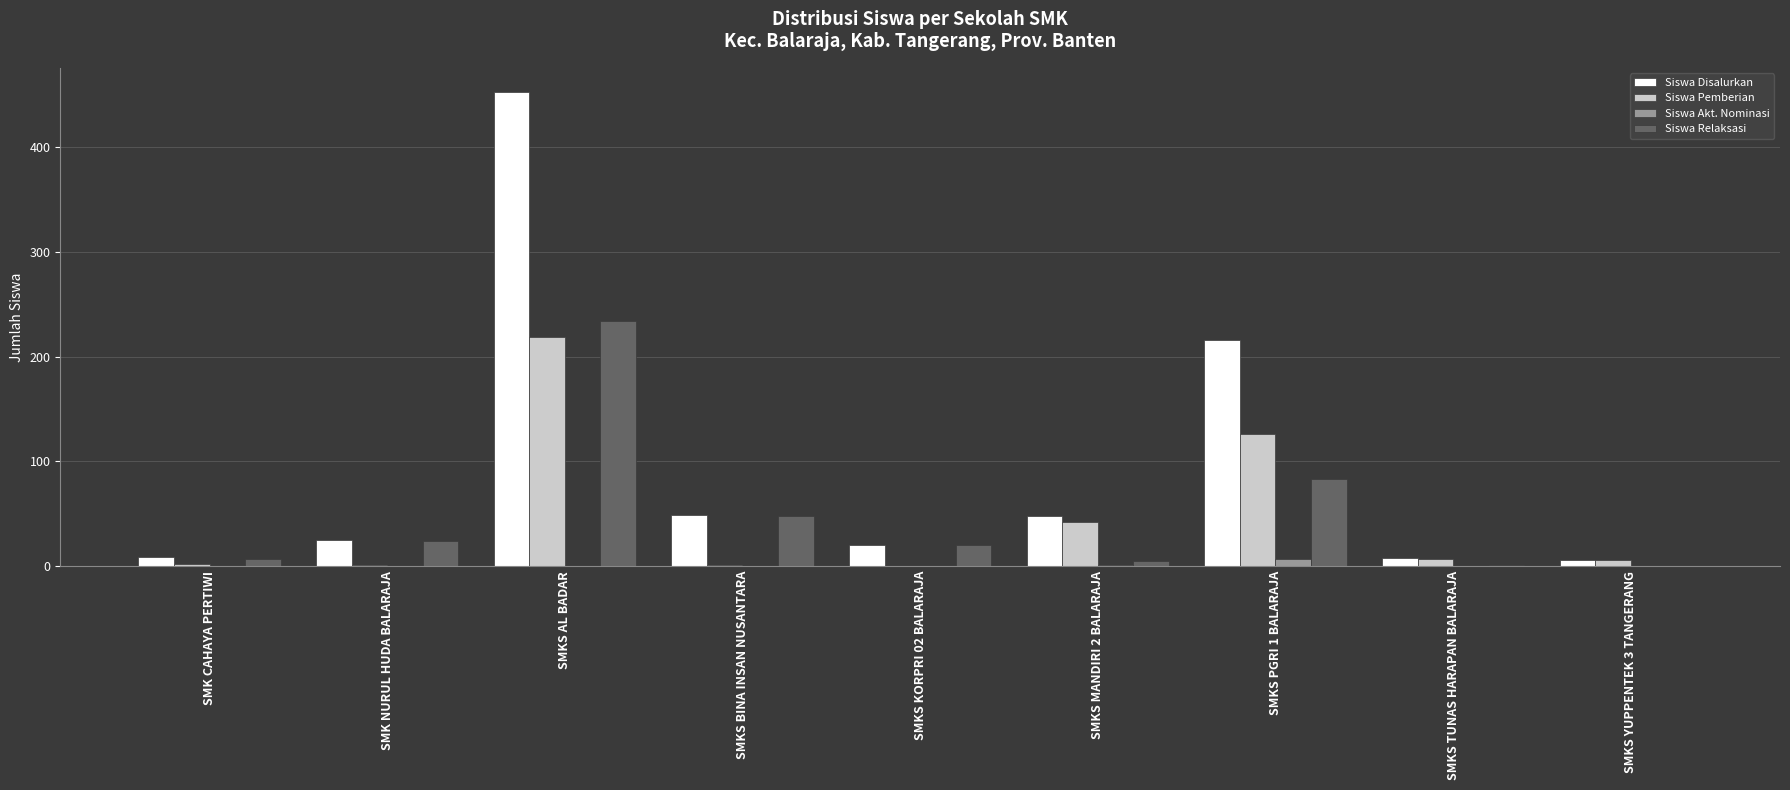

What is the sum of all Siswa Pemberian values?

404